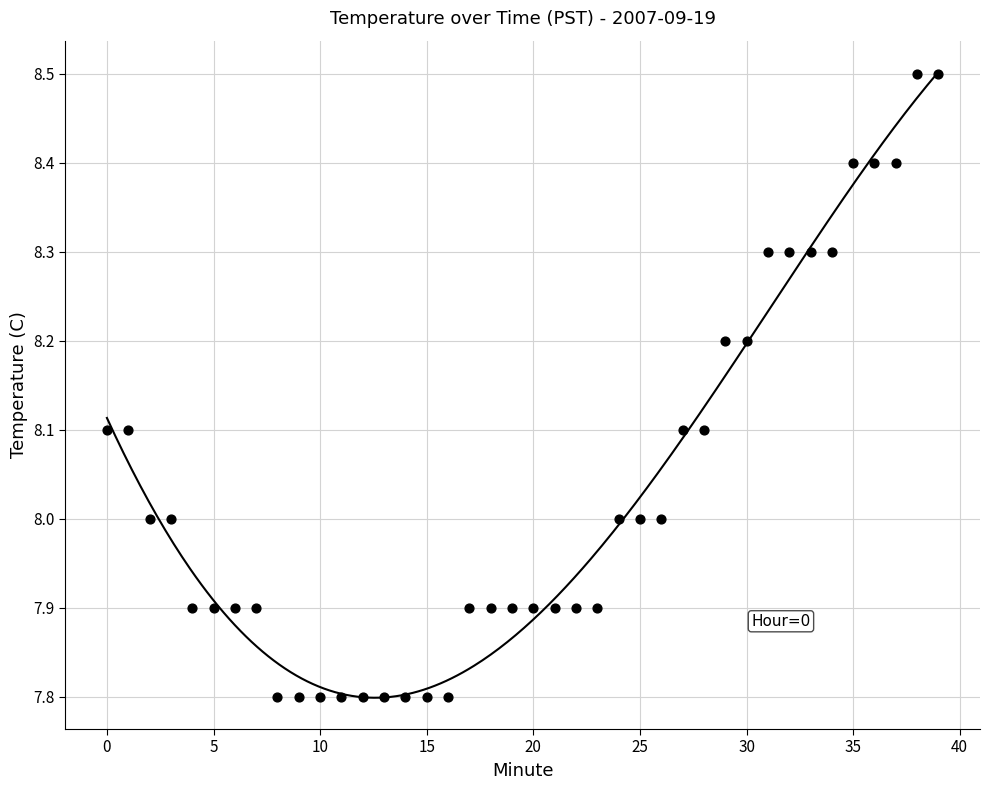

What is the range of Y values (max minus min)?

0.7